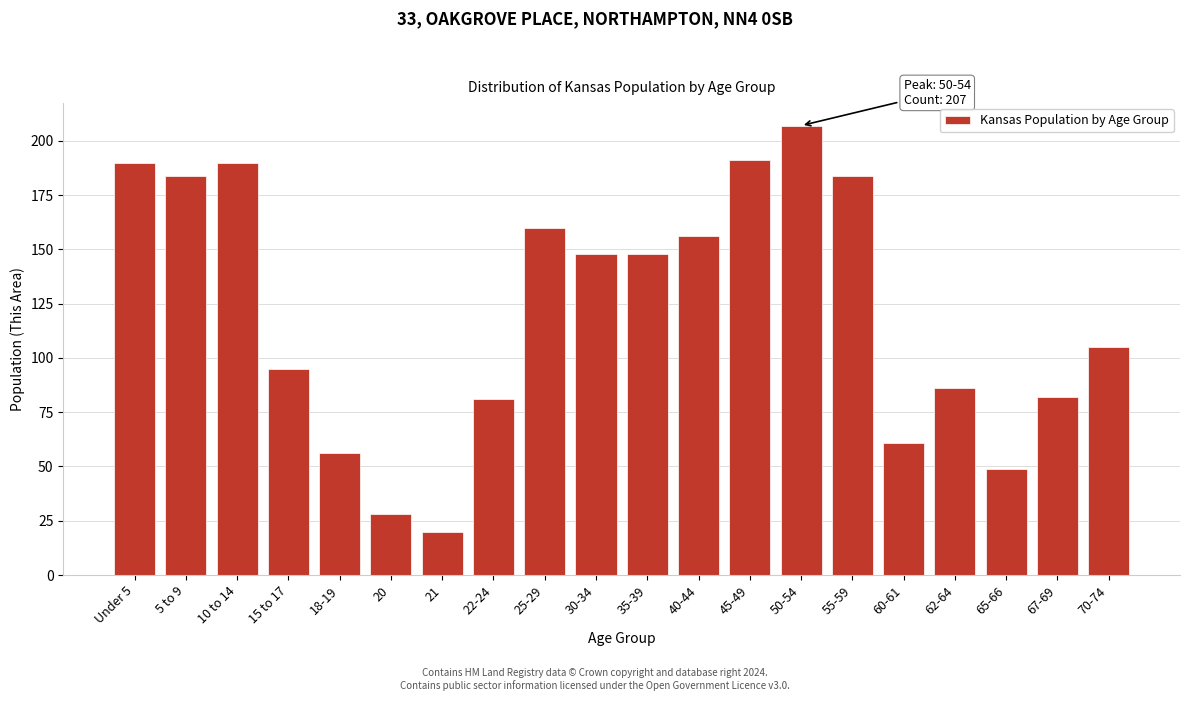

Reading right to left, extract all data points from this chart.

70-74=105	67-69=82	65-66=49	62-64=86	60-61=61	55-59=184	50-54=207	45-49=191	40-44=156	35-39=148	30-34=148	25-29=160	22-24=81	21=20	20=28	18-19=56	15 to 17=95	10 to 14=190	5 to 9=184	Under 5=190